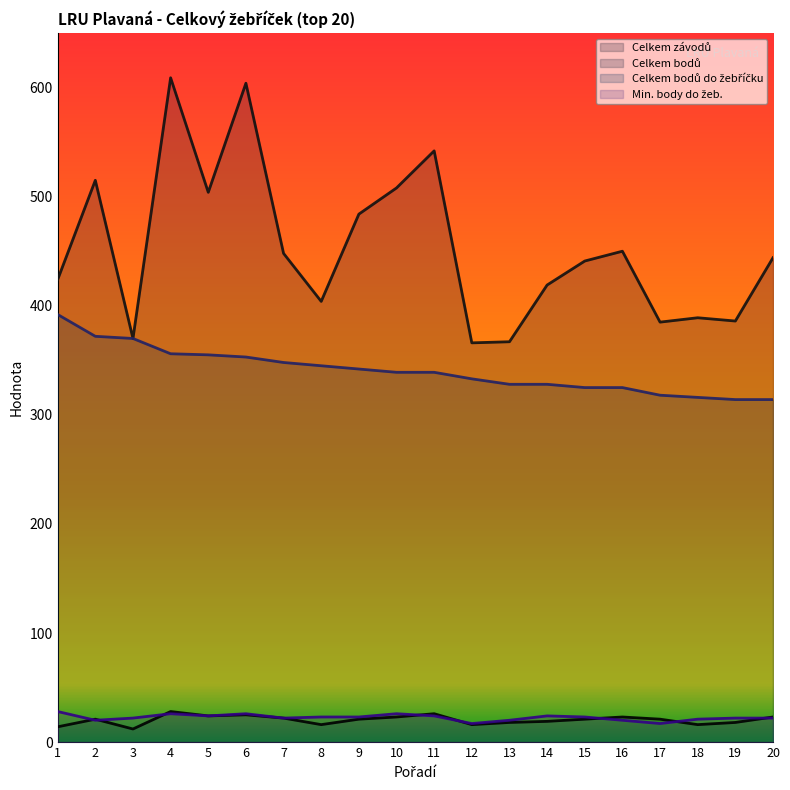

Is it true that Celkem bodů do žebříčku equals 345 at 8?

True